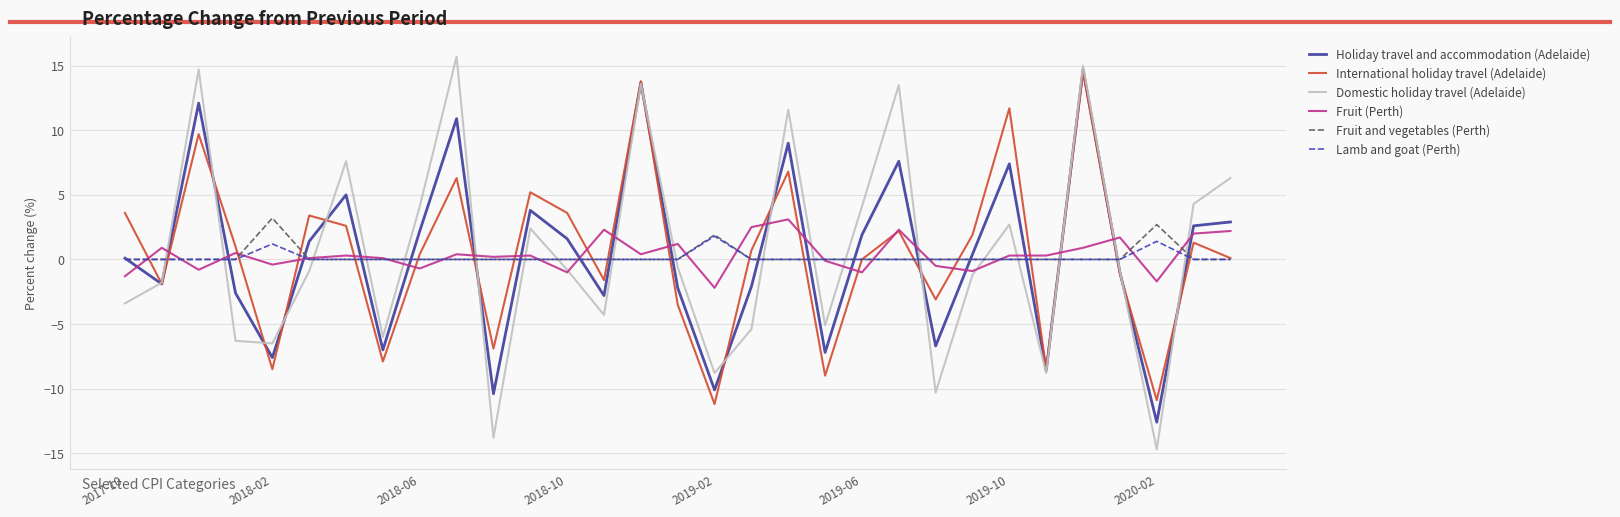

What is the smallest value displayed?

-14.7